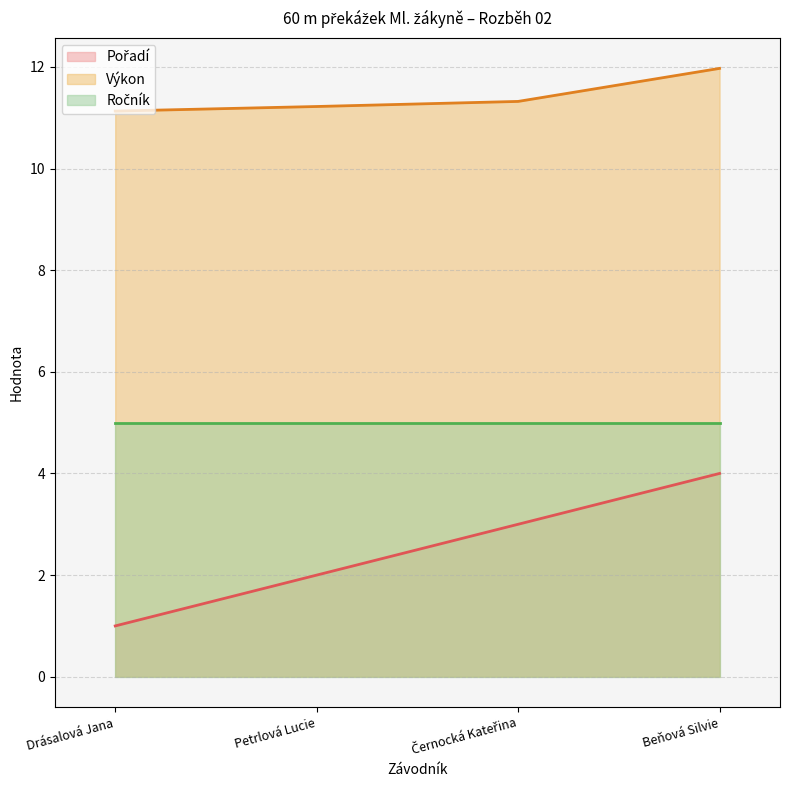

True or false: Pořadí has more than 0 interior local peaks.

False